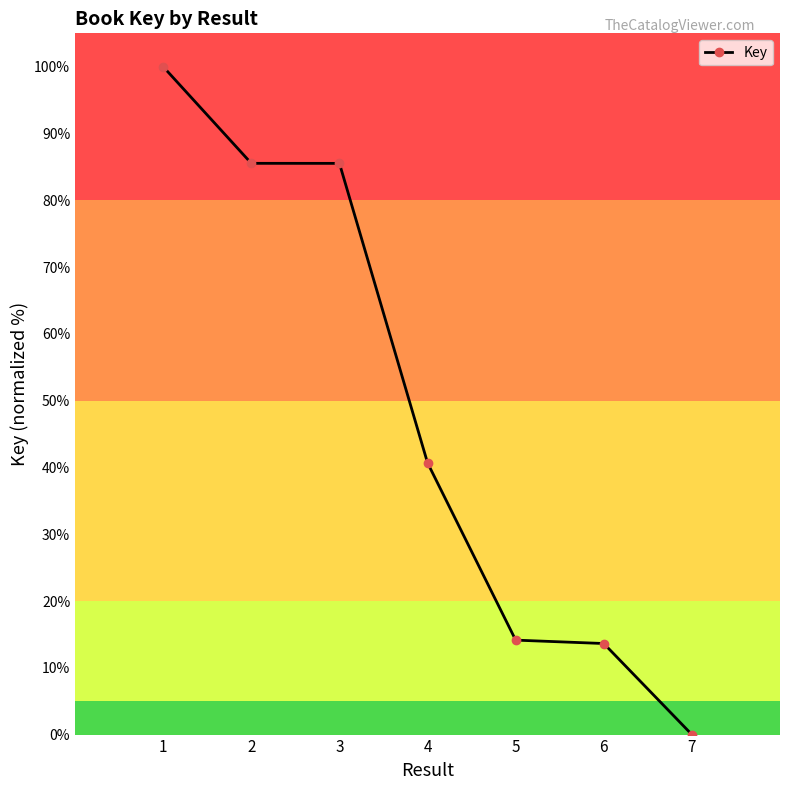

What is the sum of the values at 5 and 3?

99.7